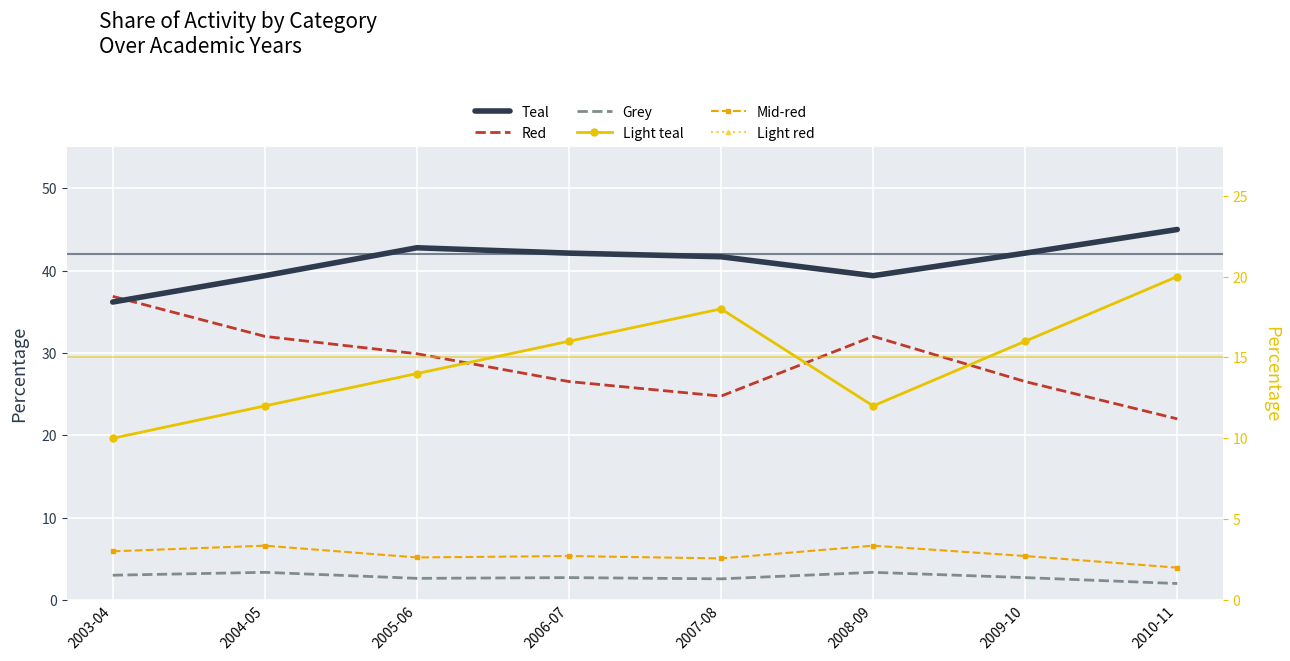

At which label does Red reach its minimum?

2010-11